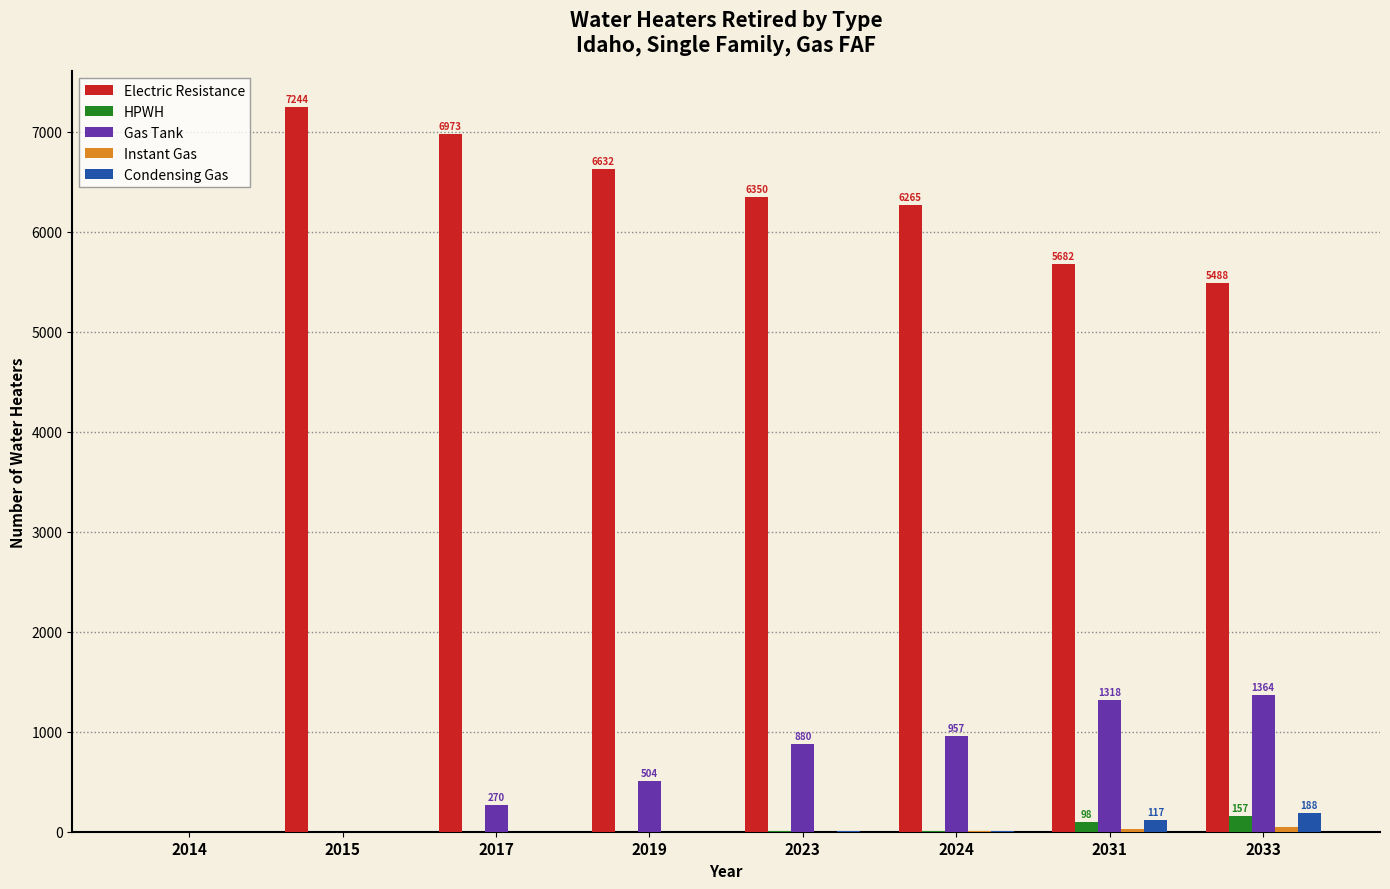

What is the sum of all HPWH values?

270.1